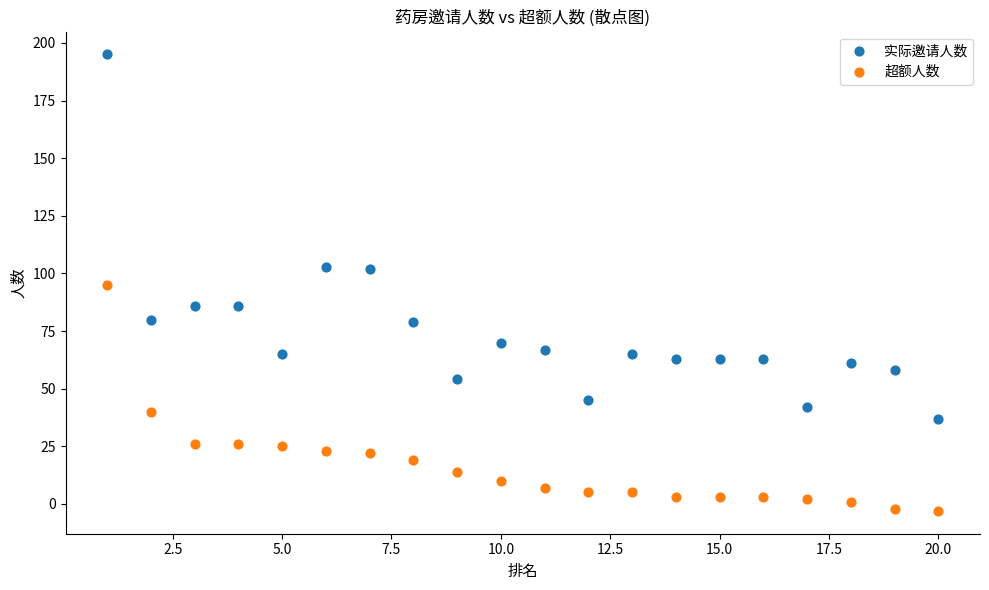

Which series has the largest Y range (max minus min)?

实际邀请人数